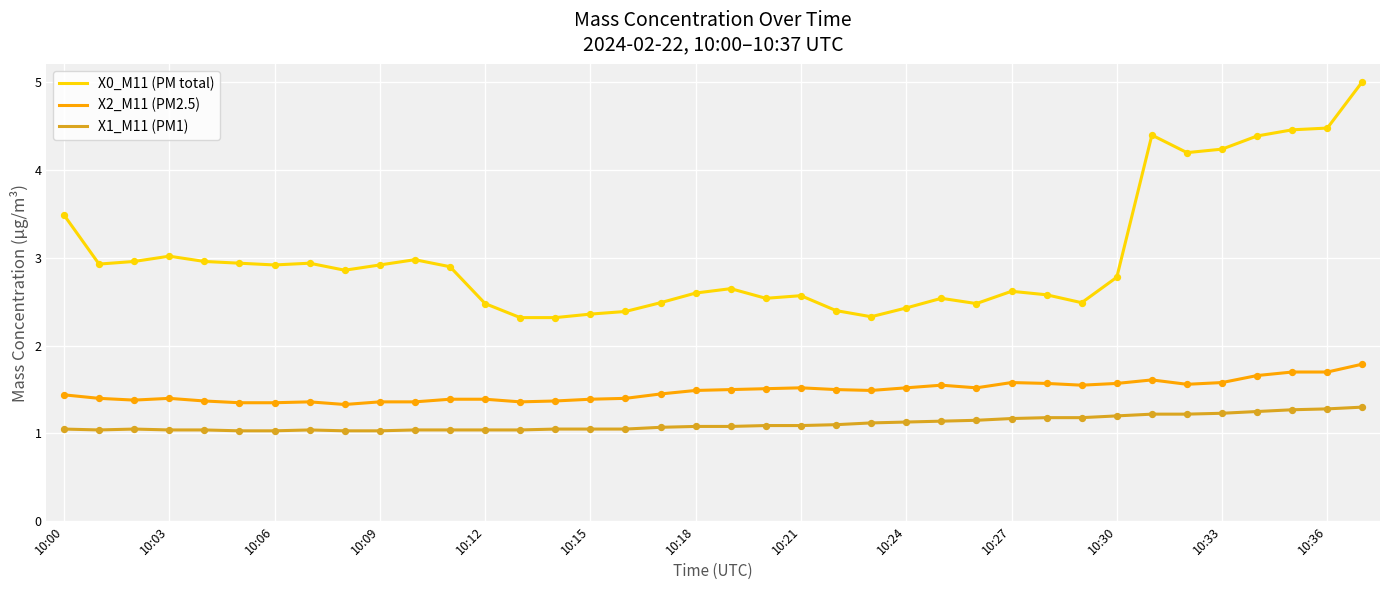

Which series has the largest total across all categories?

X0_M11 (PM total)